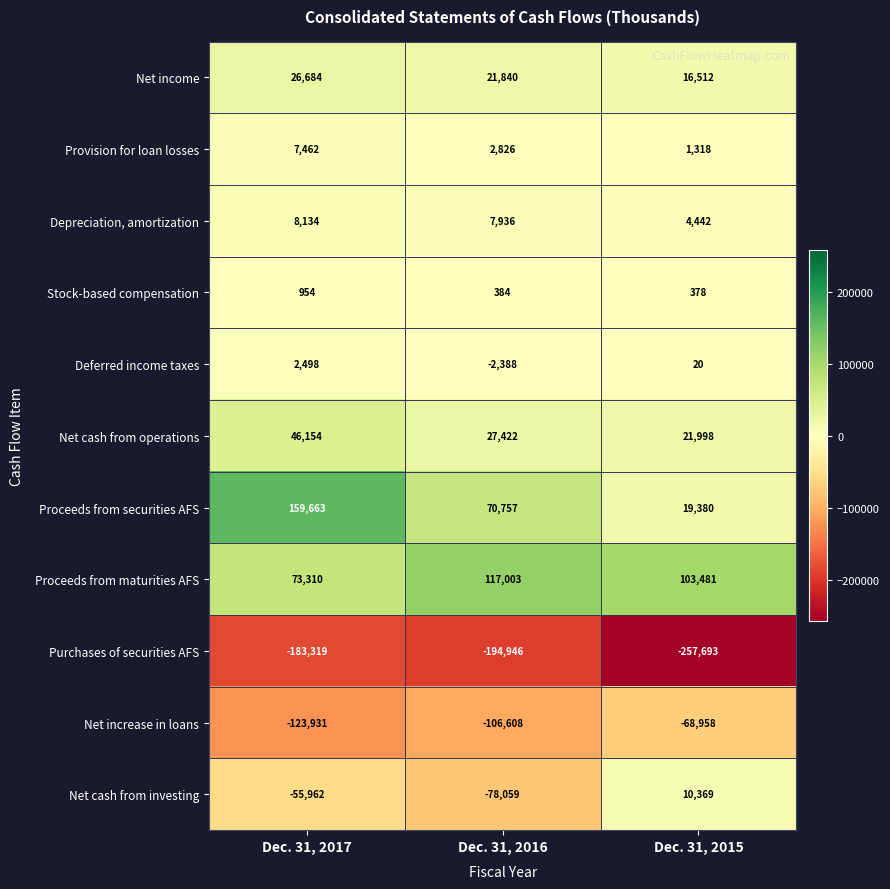

At Dec. 31, 2015, list the series in order from largest to smallest.

Proceeds from maturities AFS, Net cash from operations, Proceeds from securities AFS, Net income, Net cash from investing, Depreciation, amortization, Provision for loan losses, Stock-based compensation, Deferred income taxes, Net increase in loans, Purchases of securities AFS